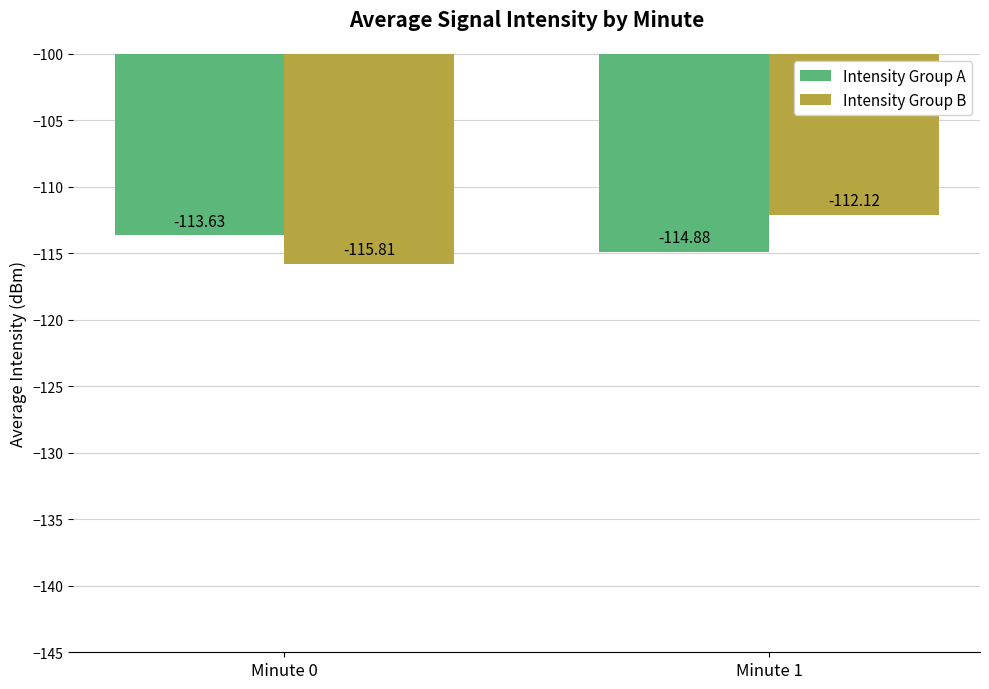

True or false: Intensity Group A has a value of -41.7 at Minute 0.

False